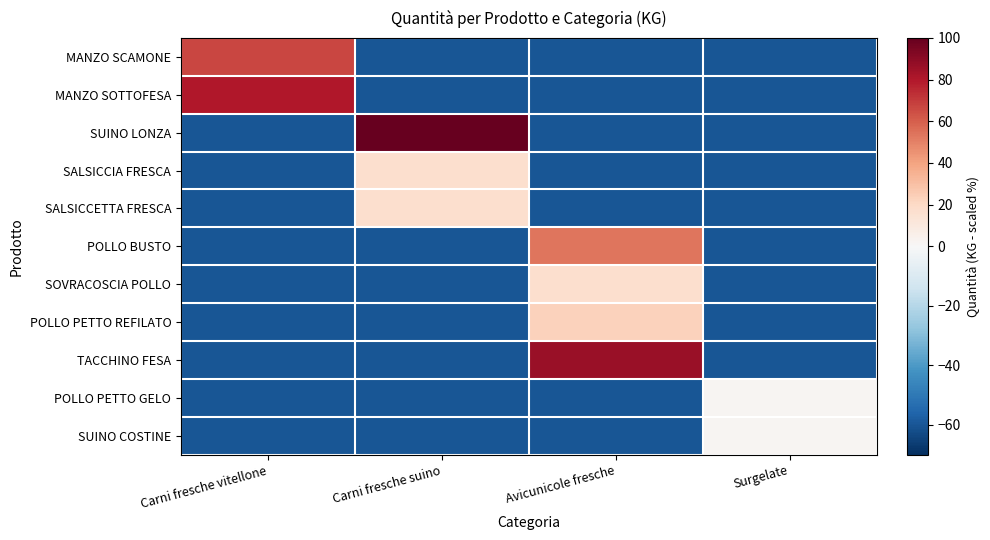

Which has a higher value, Carni fresche vitellone or Avicunicole fresche?

Carni fresche vitellone